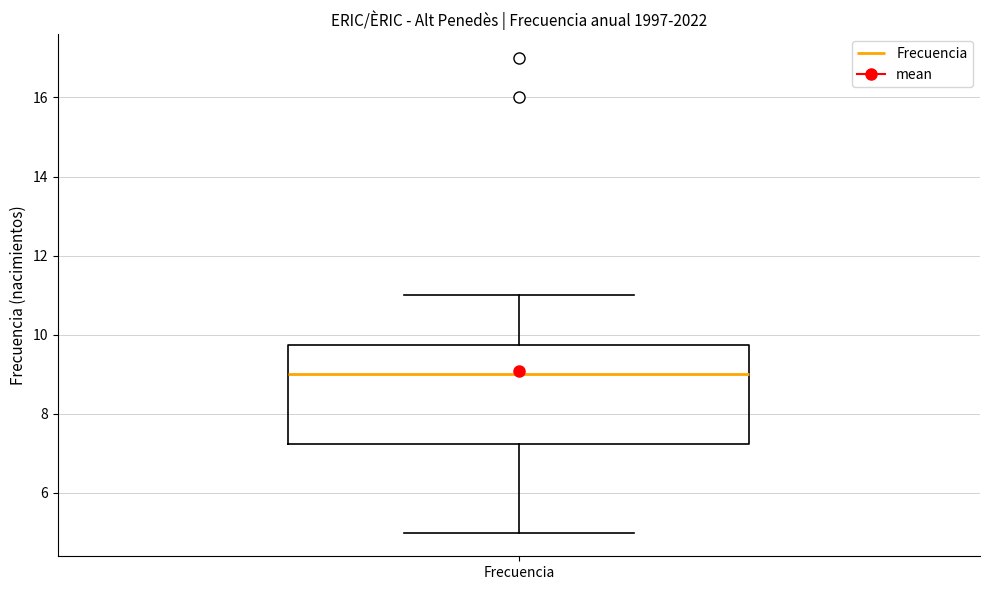

Transcribe this box plot: give where the median line is, the range the box spans, and where the two whiskers end, as read against the y-axis. The values are not printed on the chart, so give them approximately, as read against the axis.

median 9.0, box 7.2 to 9.8, whiskers 5.0 to 11.0